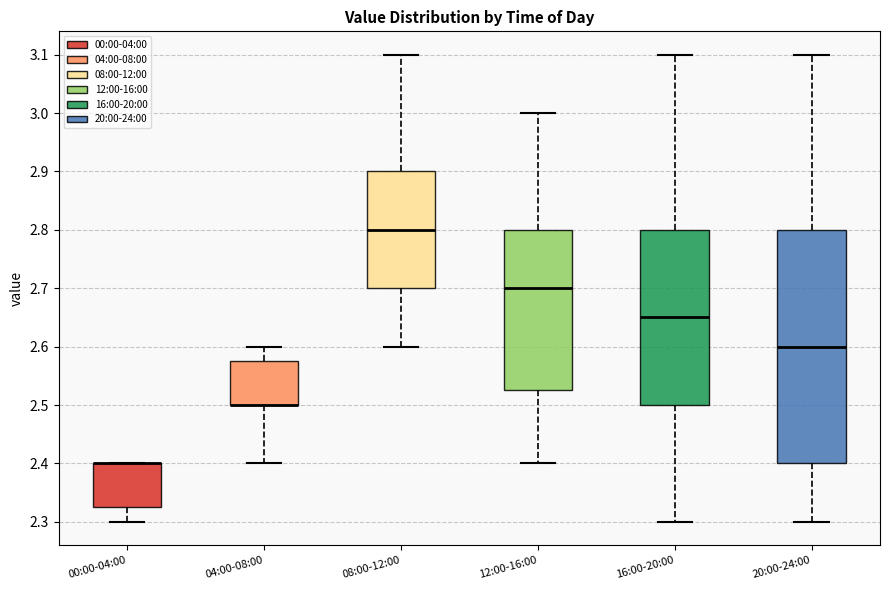

Where is the lower edge of the box for 16:00-20:00 on the y-axis? The values are not printed on the chart, so give them approximately, as read against the axis.

2.50